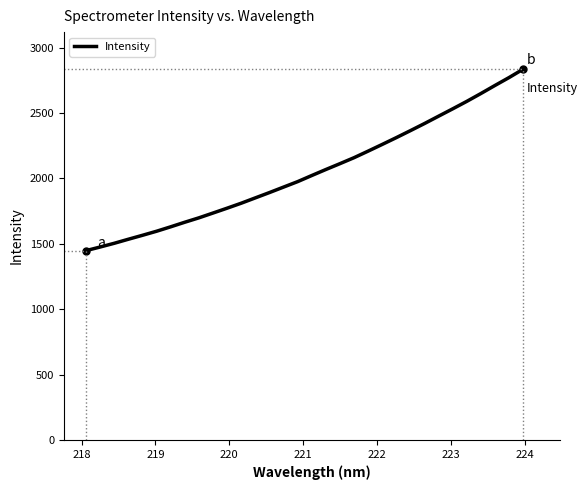

What is the maximum value shown in the chart?

2835.4